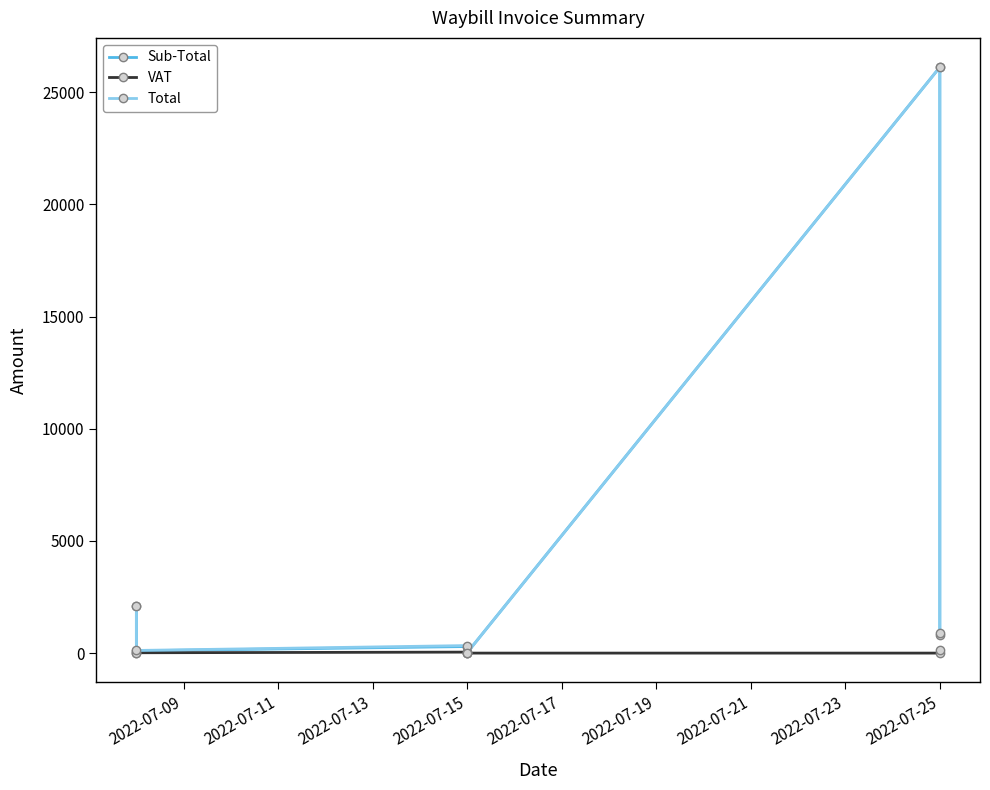

Which series has the widest spread of values?

Sub-Total